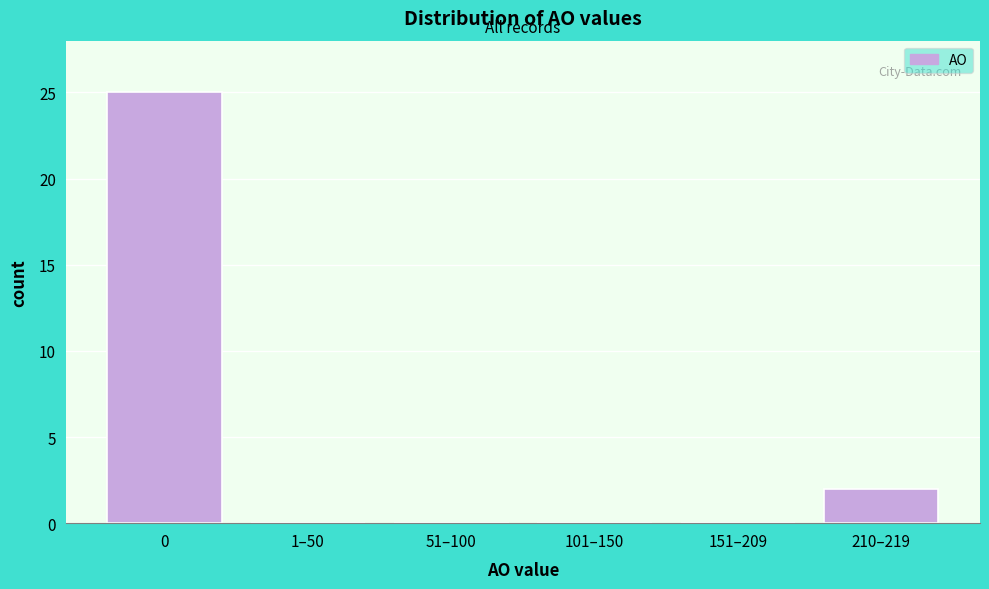

Reading right to left, list all the values displayed in this chart.

210–219=2	151–209=0	101–150=0	51–100=0	1–50=0	0=25